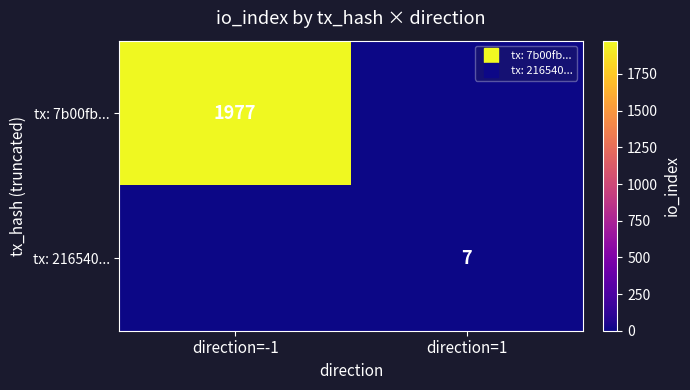

Which series changed the most between direction=-1 and direction=1?

tx: 7b00fb...